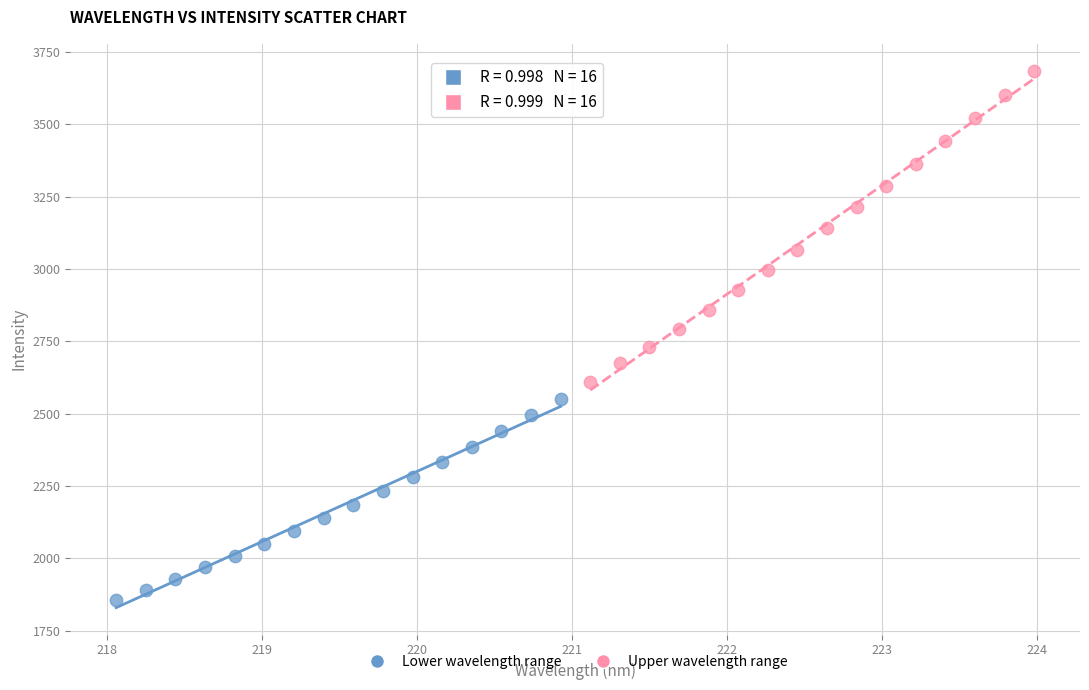

Which series has the widest spread of Y values?

Upper wavelength range